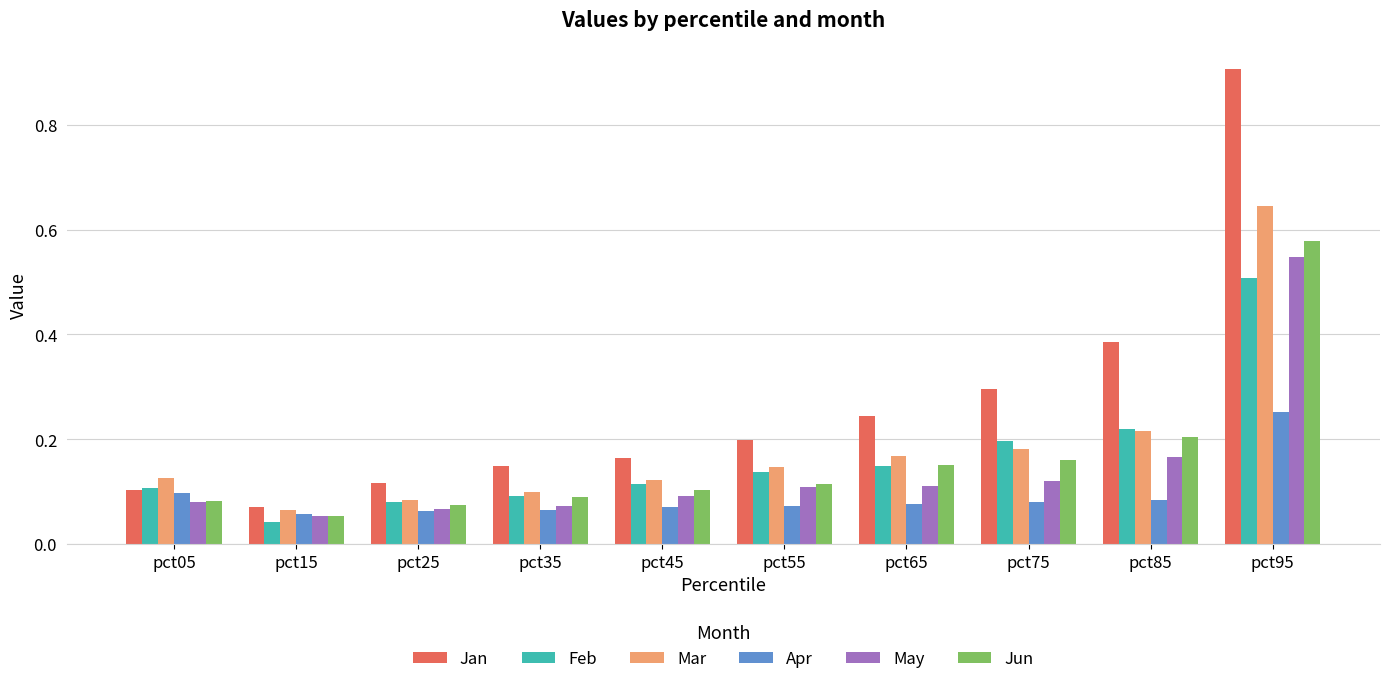

How many groups of bars are there?

10